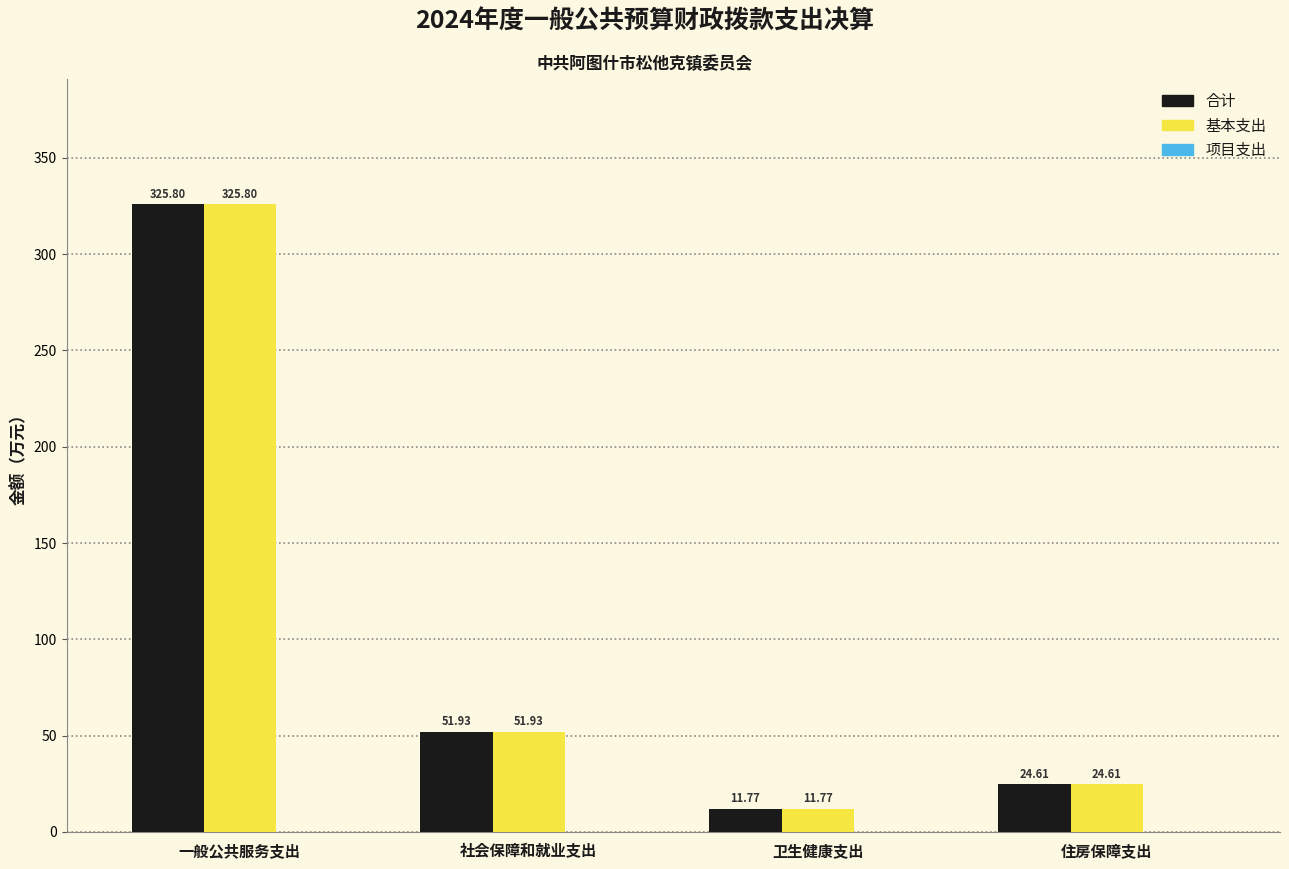

Does the chart contain stacked bars?

No